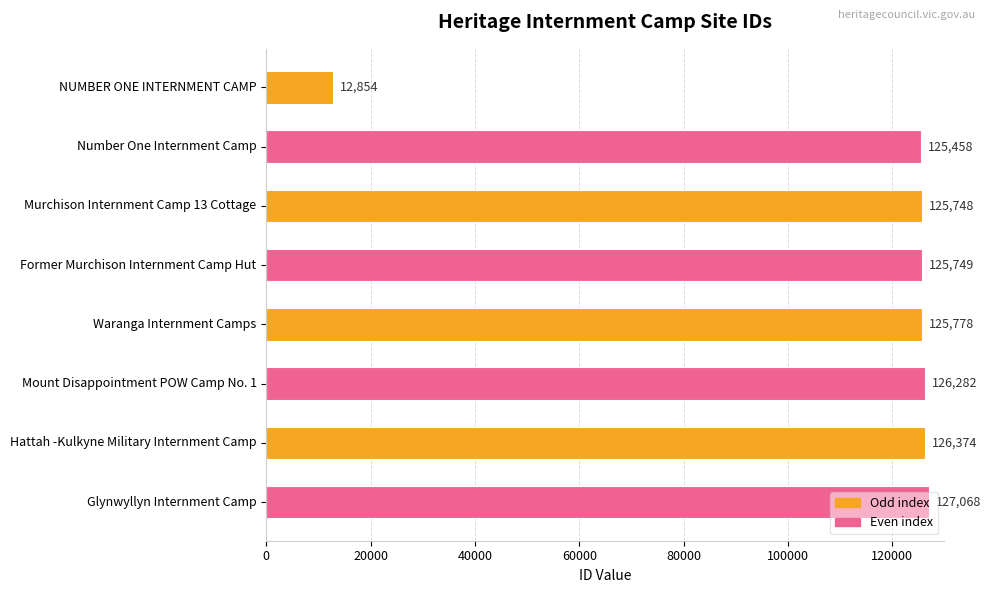

What is the label of the 6th bar from the bottom?

Murchison Internment Camp 13 Cottage